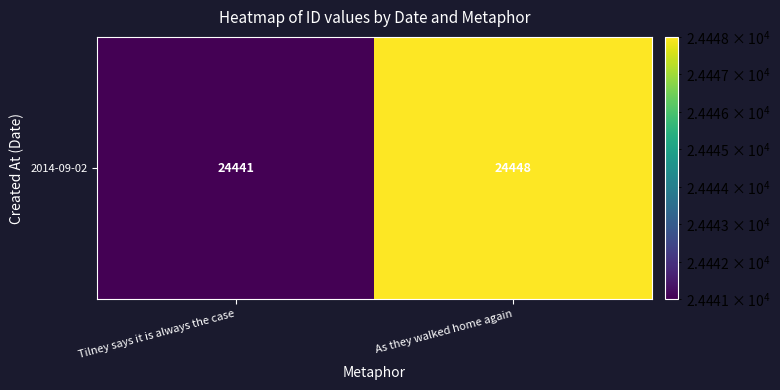

The chart shows a value of 8452 at As they walked home again. True or false?

False